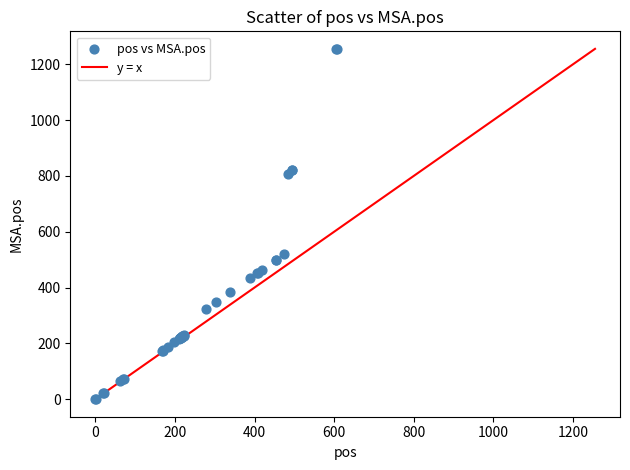

What Y value in the scatter plot is closest to 628?

521